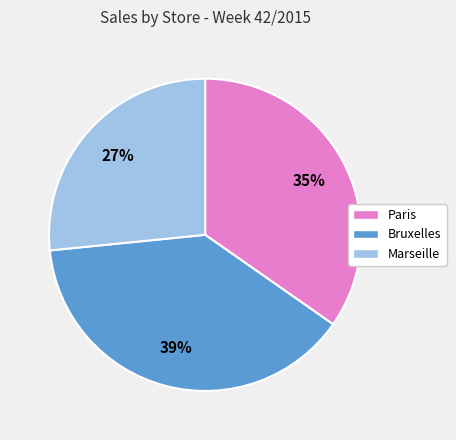

To the nearest percent, what is the average slice percentage?

33%